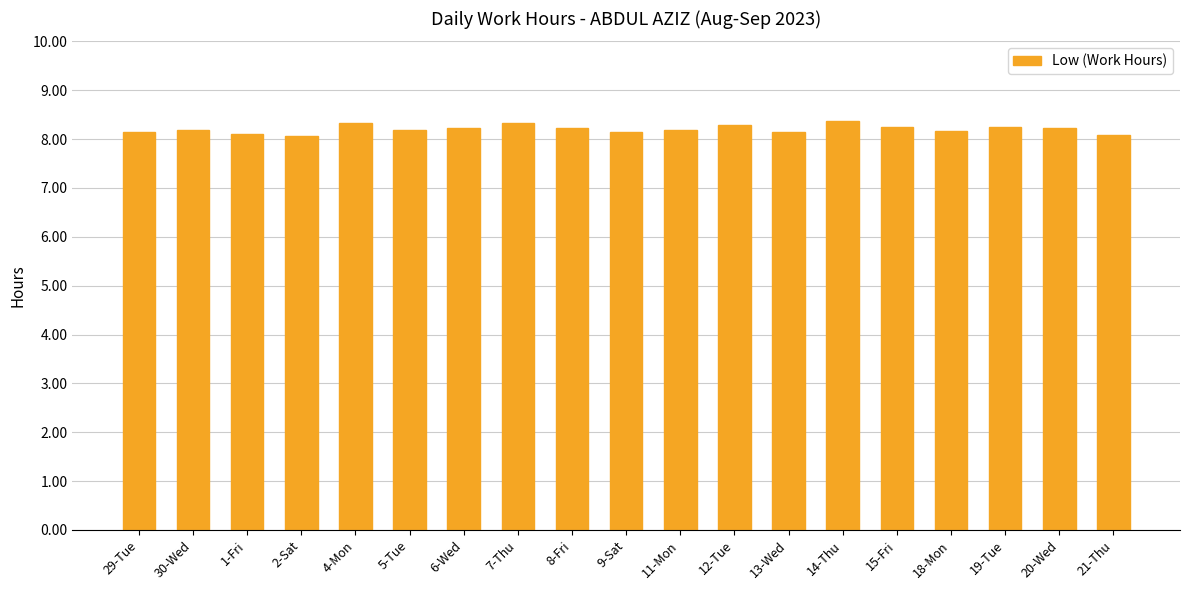

What is the sum of all values?

155.9